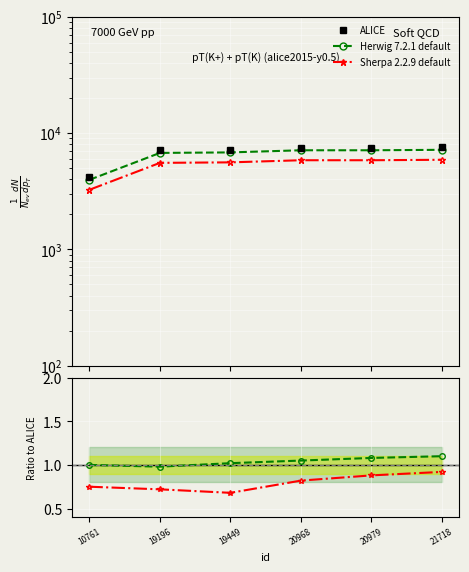

What are all the series names shown in the legend?

ALICE, Herwig 7.2.1 default, Sherpa 2.2.9 default